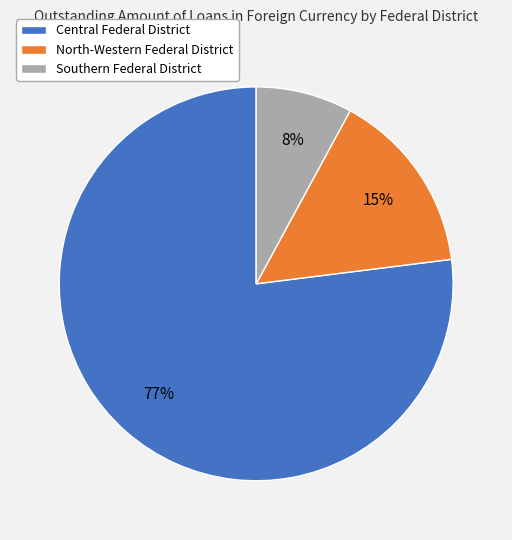

To the nearest percent, what is the average slice percentage?

33%